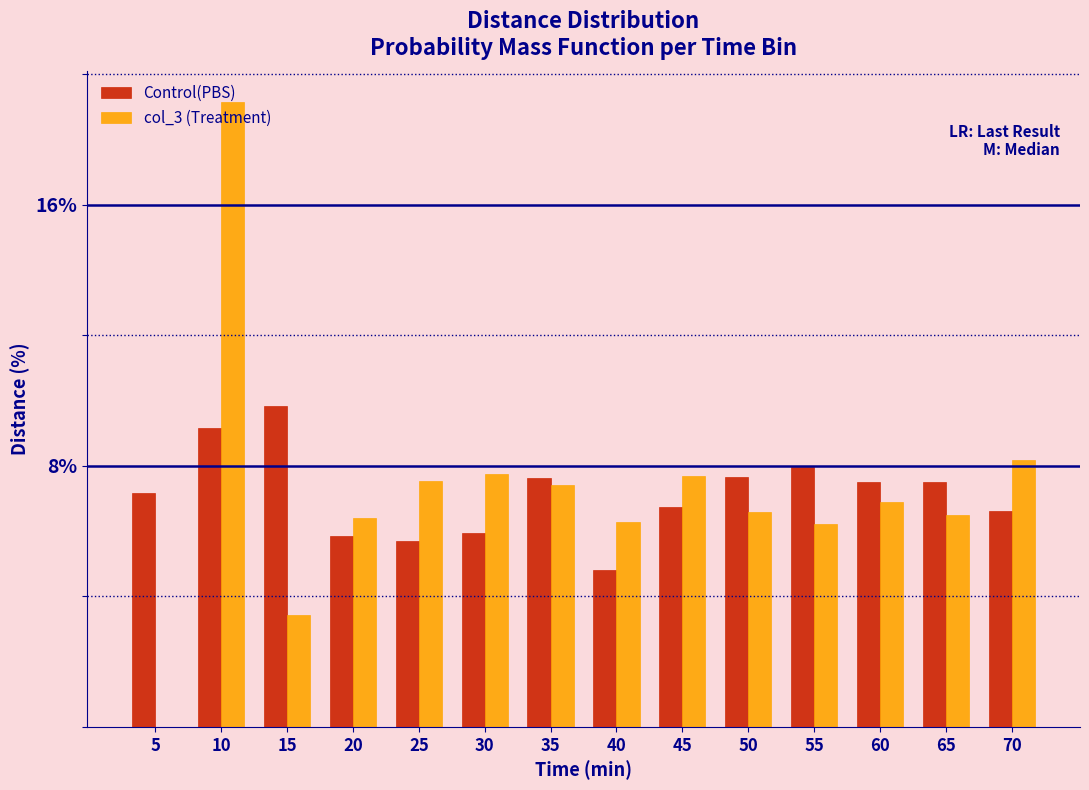

Is it true that Control(PBS) equals 7.2 at 5?

True